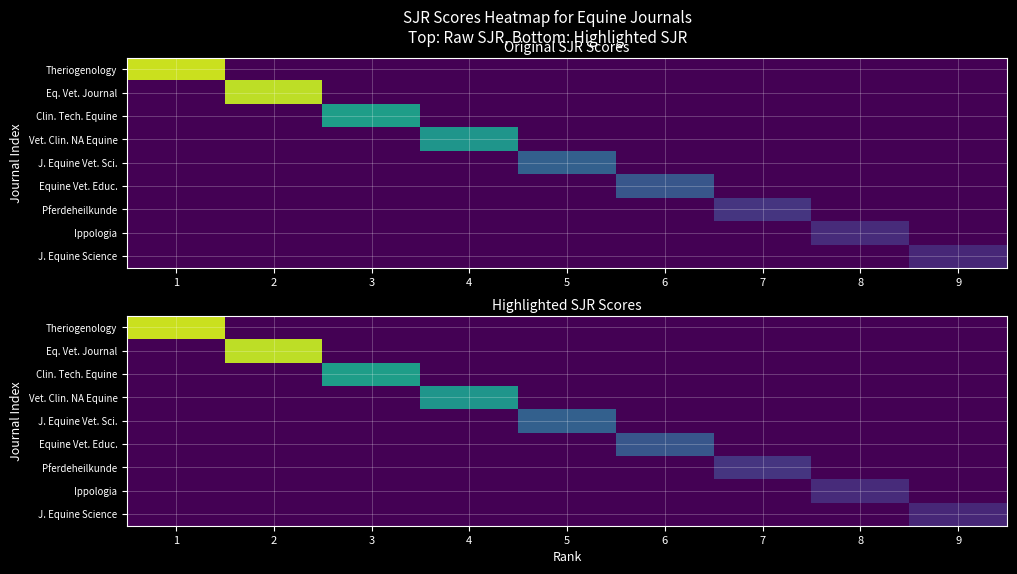

Rank the categories by Equine Vet. Educ. value from highest to lowest.

6, 1, 2, 3, 4, 5, 7, 8, 9